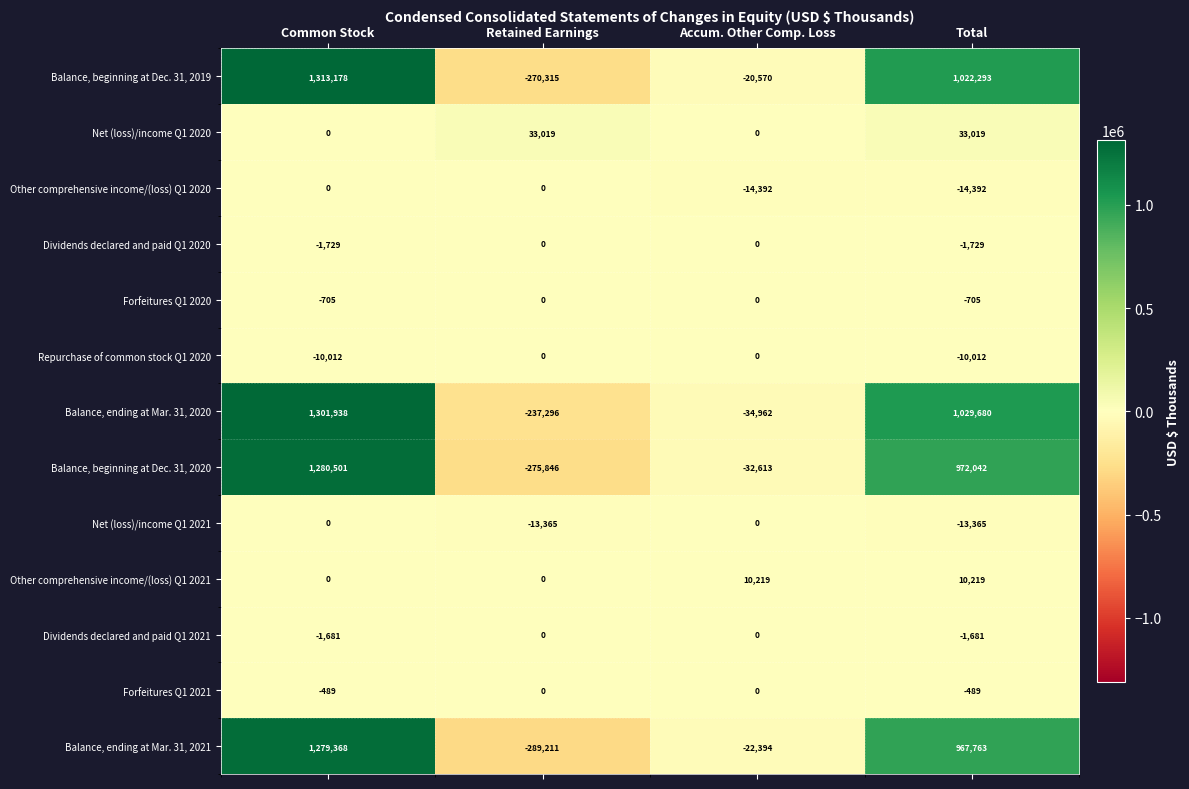

Count the Other comprehensive income/(loss) Q1 2021 values in the range 0 to 10219.

4